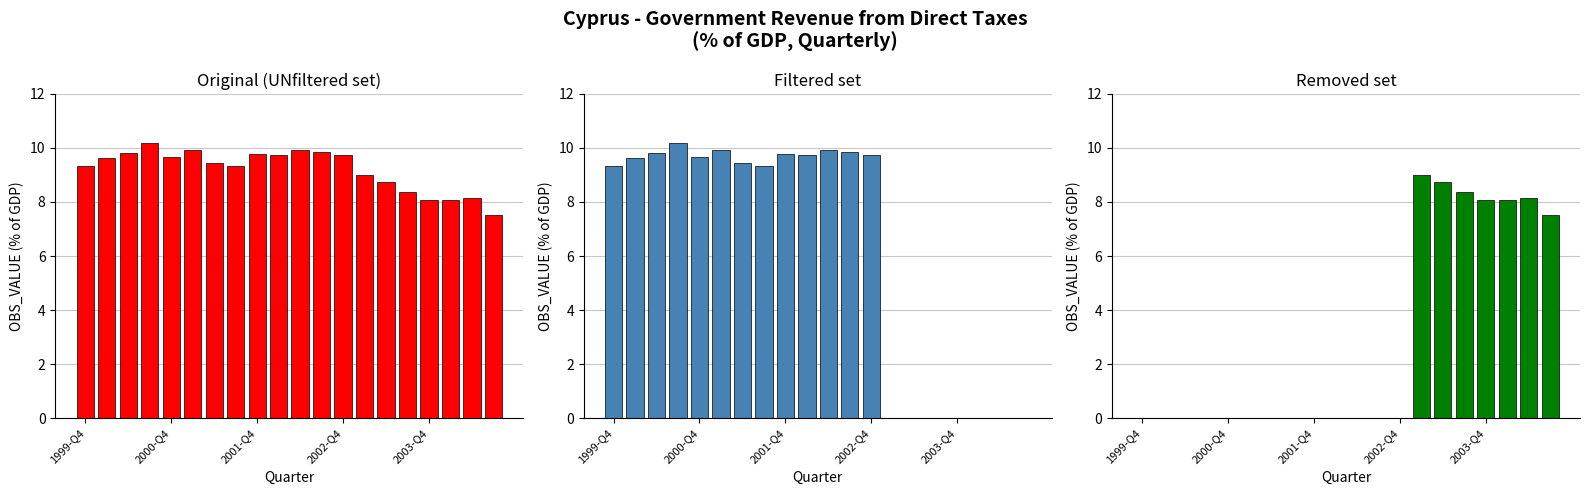

True or false: Removed set has a value of 4.7 at 2003-Q4.

False